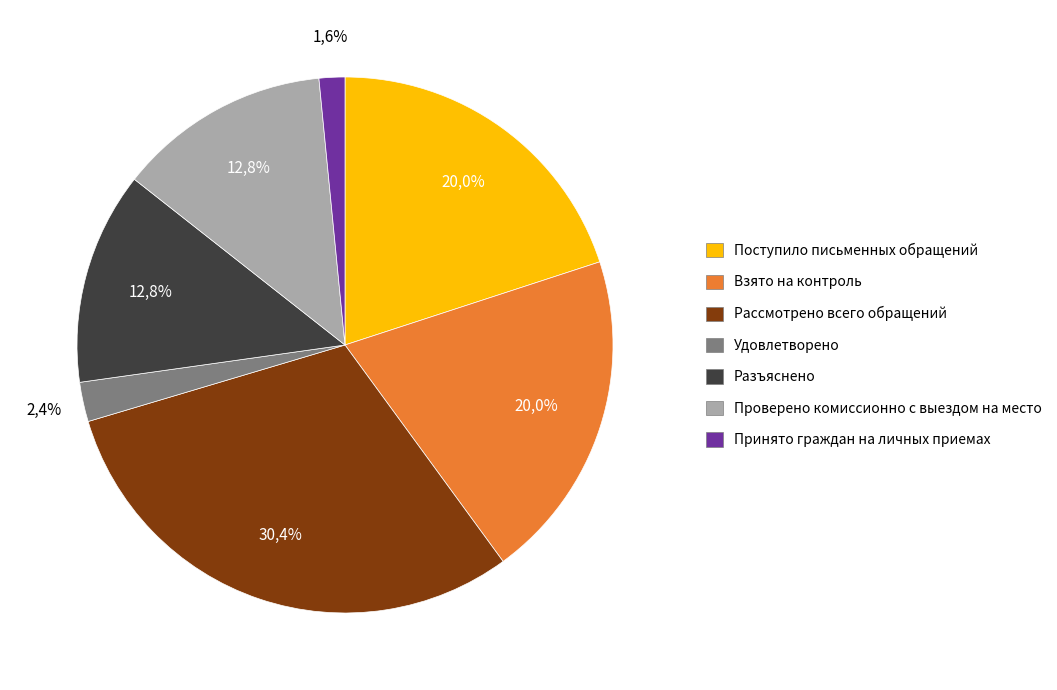

True or false: Принято граждан на личных приемах accounts for 1% of the total.

False